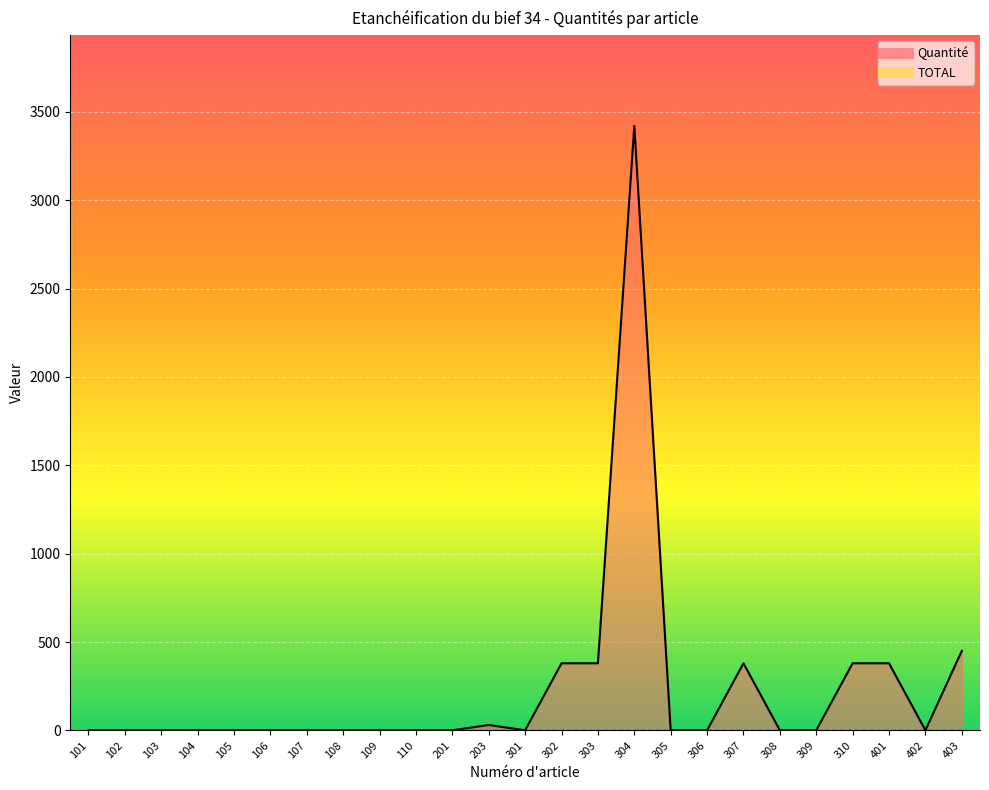

What is the difference between the maximum and second lowest values?

3419